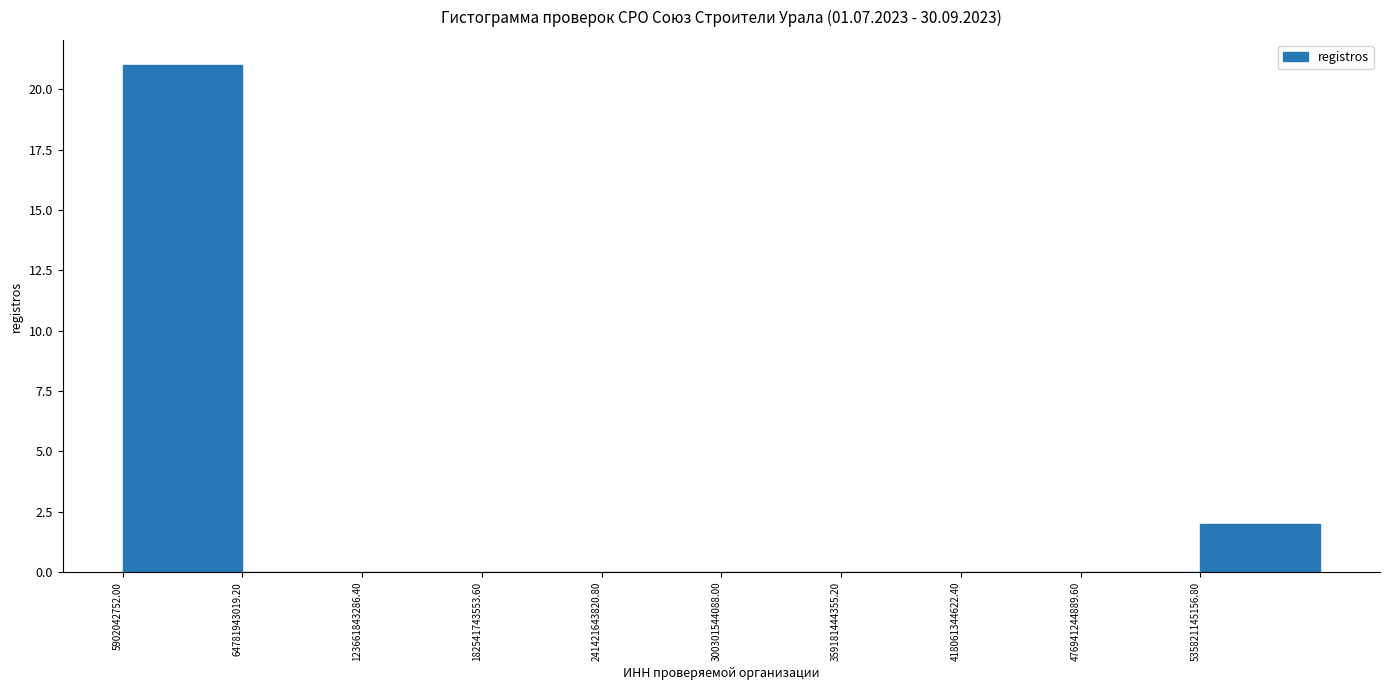

Which range on the x-axis has the tallest bar?

10000000000 to 60000000000